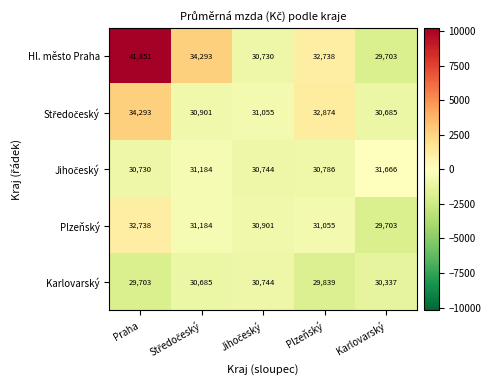

What is the maximum value for Karlovarský?

30744